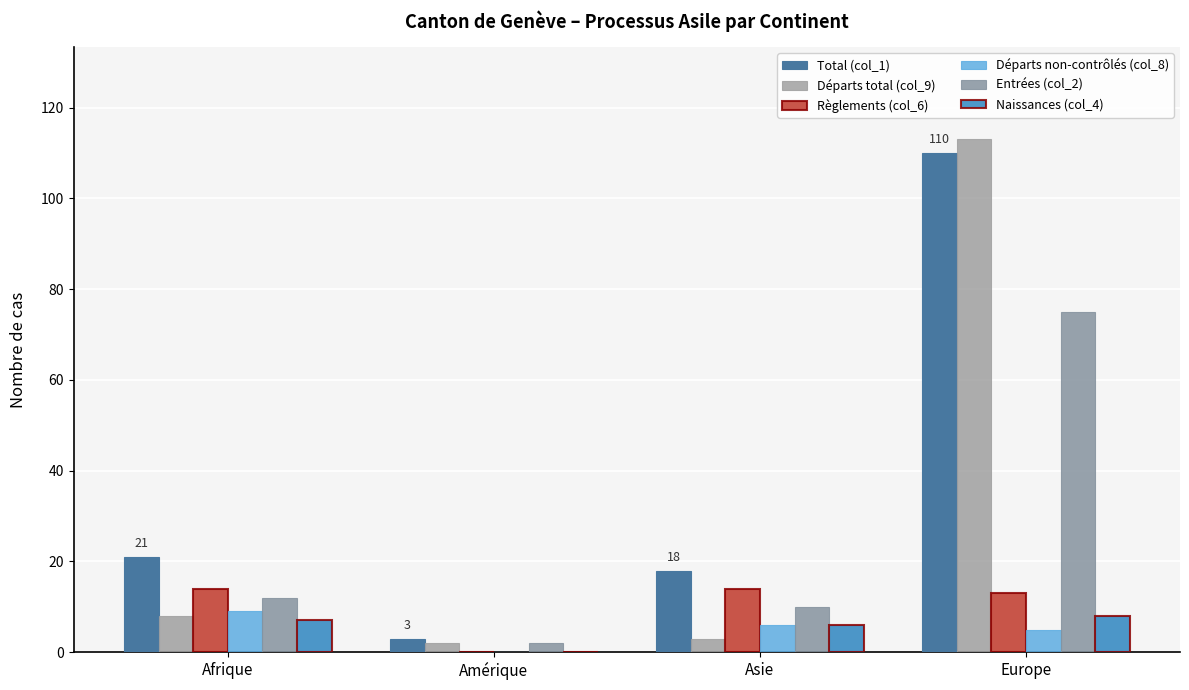

What is the spread (max minus min) of values at Asie?

15